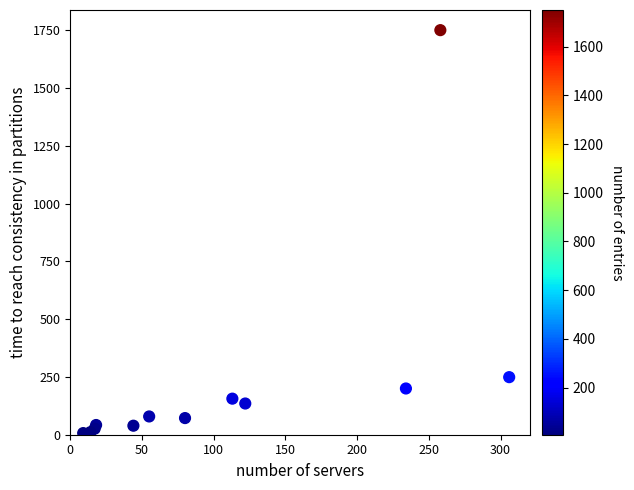

What Y value in the scatter plot is closest to 878?

249